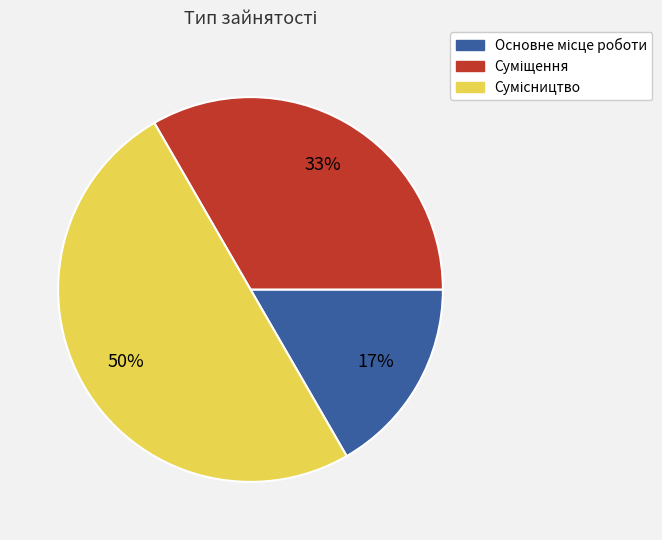

How many segments does this pie chart have?

3